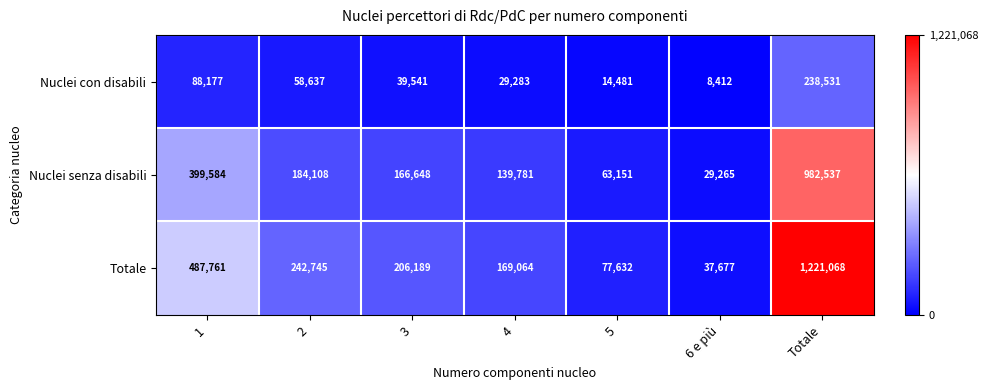

Between 3 and 6 e più, which series saw the biggest shift?

Totale